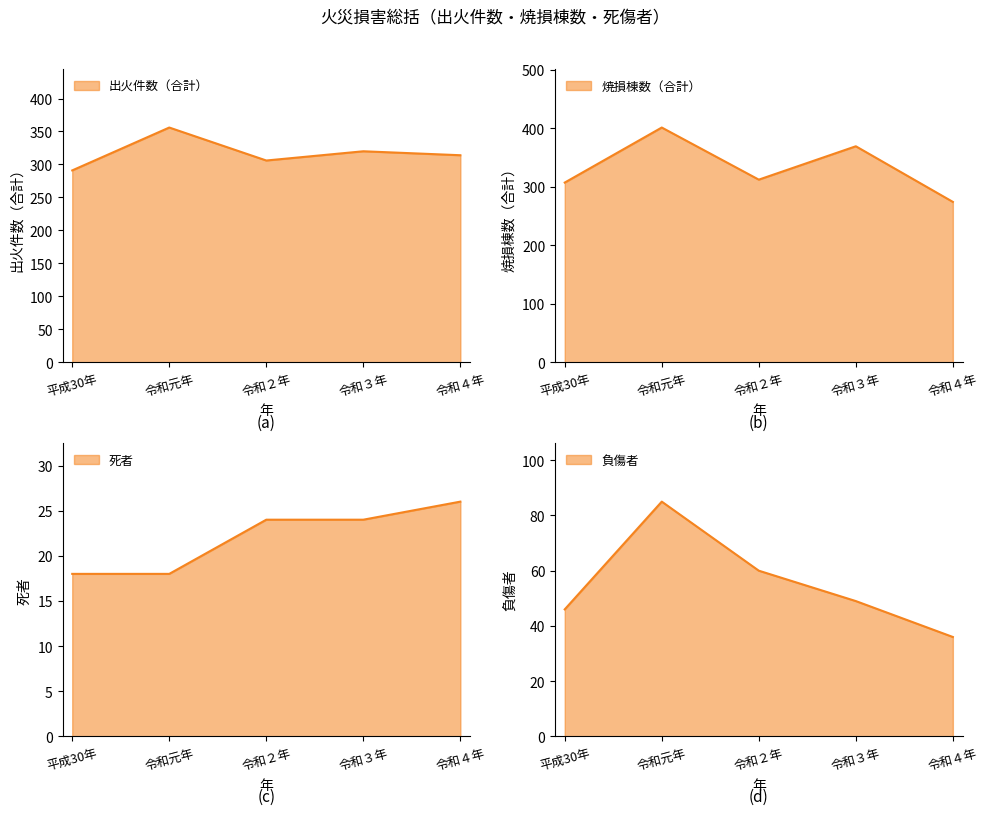

True or false: 負傷者 and 出火件数（合計） intersect in this chart.

False